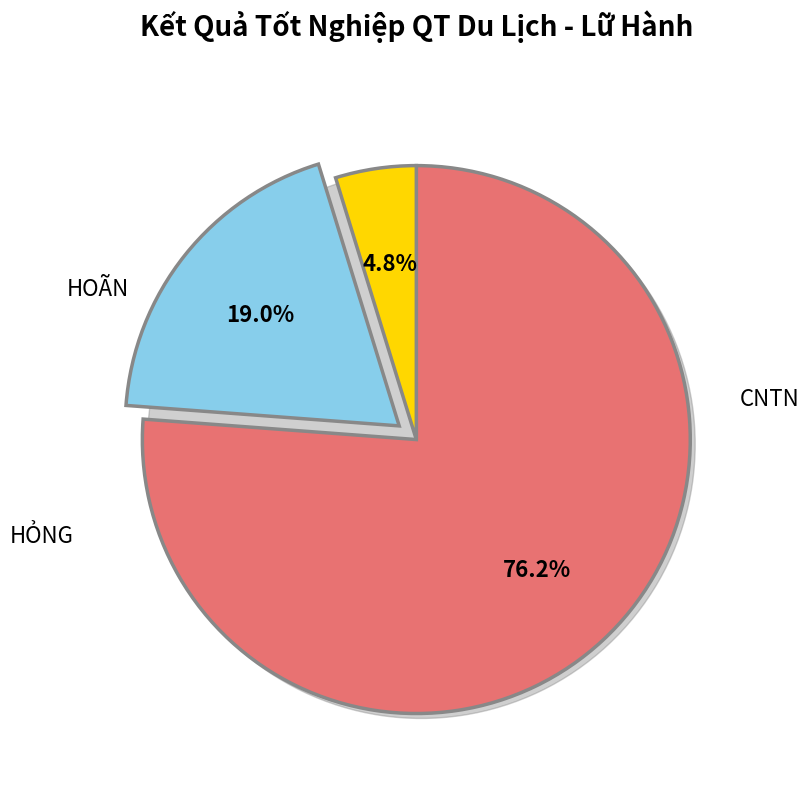

To the nearest percent, what is the average slice percentage?

33%